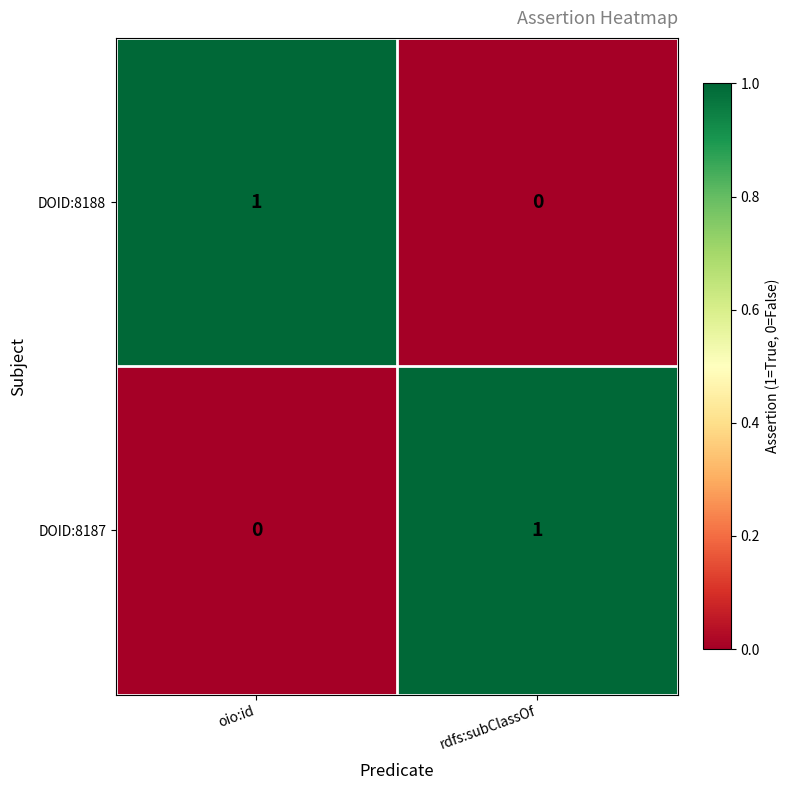

Which category has the highest value in the DOID:8188 series?

oio:id